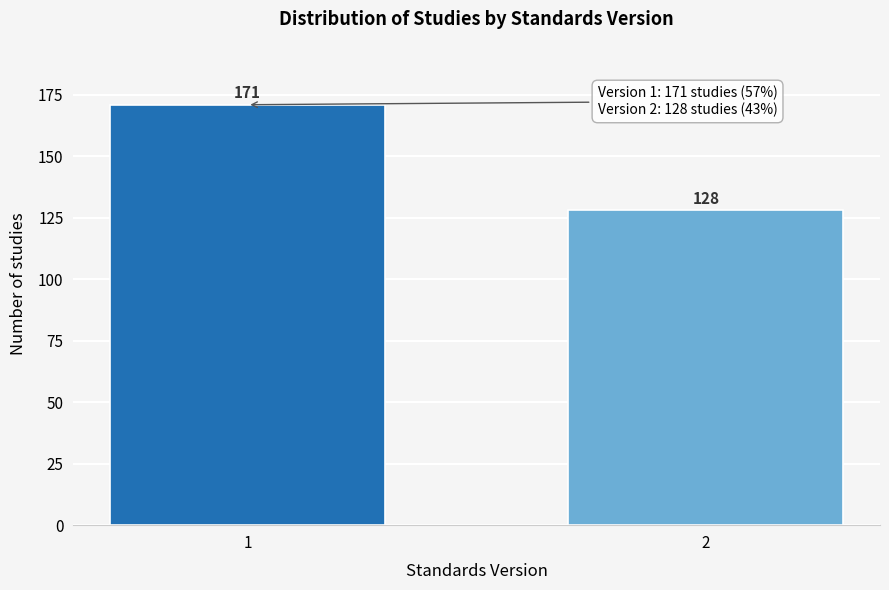

Reading left to right, transcribe all the data shown in this chart.

1=171	2=128